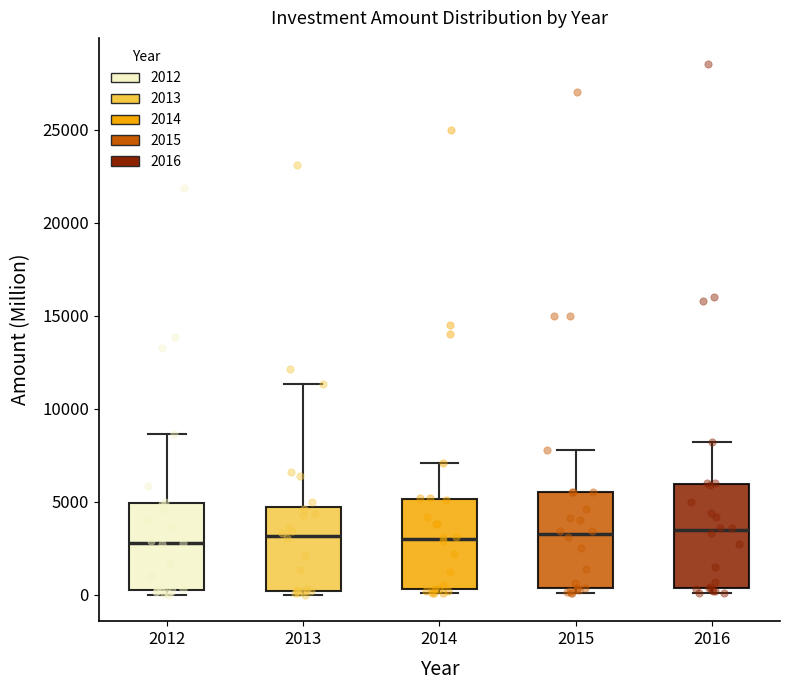

Where does the upper whisker of the box at x = 2012 end on the y-axis? The values are not printed on the chart, so give them approximately, as read against the axis.

8500